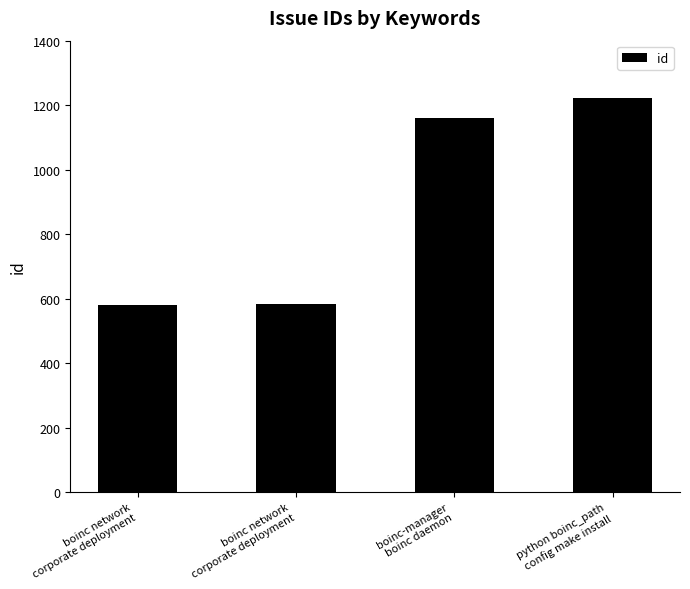

Which label corresponds to the largest value in the chart?

python boinc_path
config make install